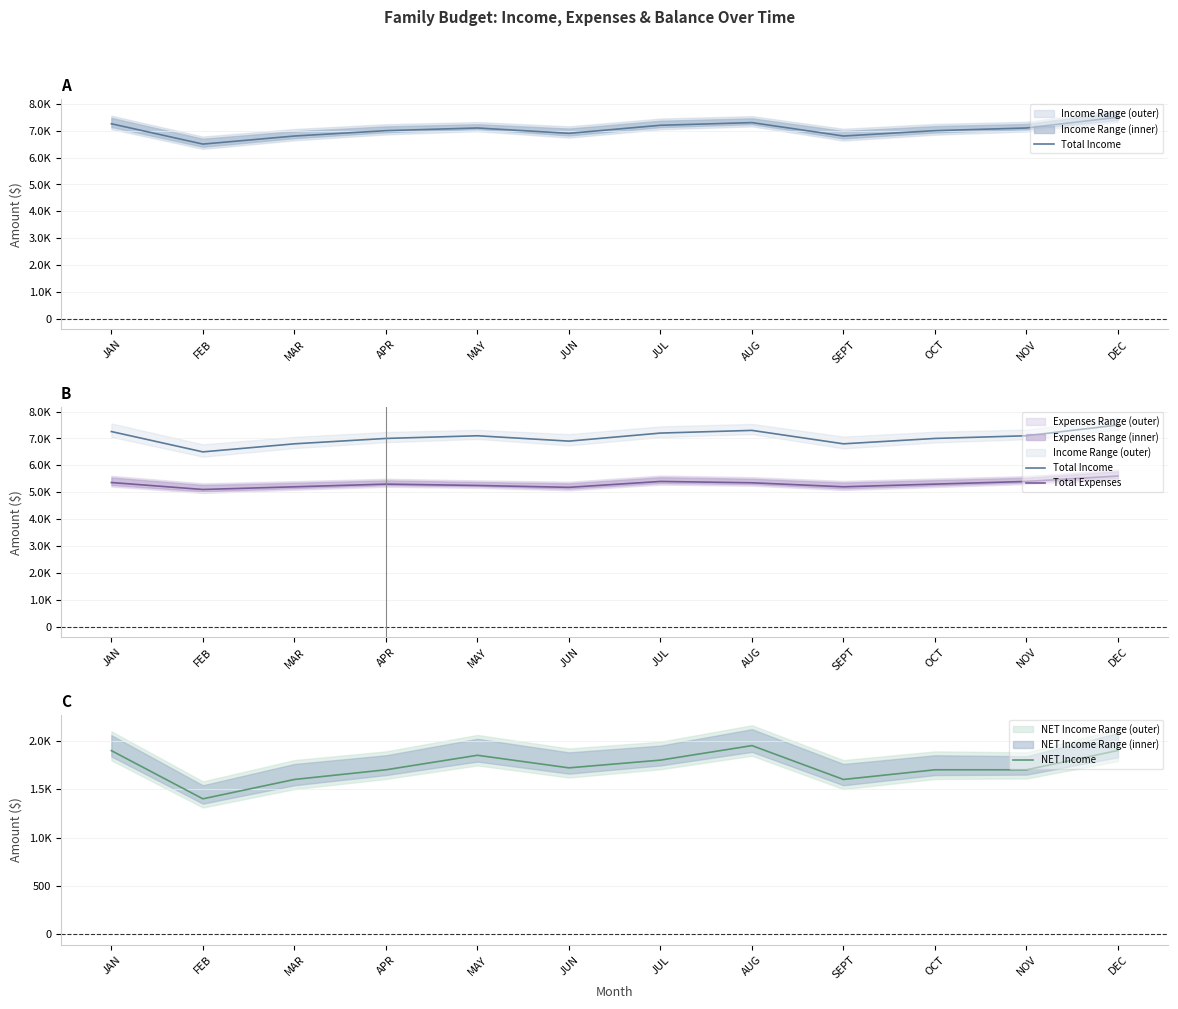

Reading right to left, extract all data points from this chart.

Total Income: 7500	7100	7000	6800	7300	7200	6900	7100	7000	6800	6500	7257
Total Expenses: 5600	5400	5300	5200	5350	5400	5180	5250	5300	5200	5100	5359
NET Income: 1900	1700	1700	1600	1950	1800	1720	1850	1700	1600	1400	1898